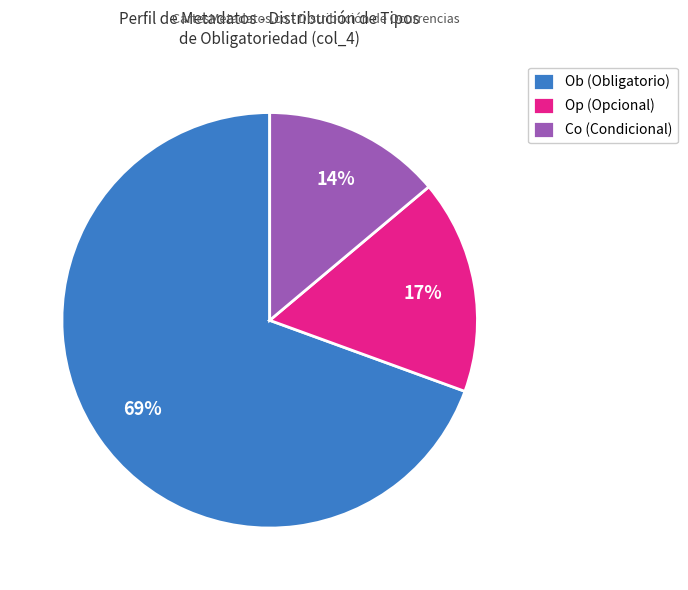

Which has a higher value, Co (Condicional) or Op (Opcional)?

Op (Opcional)